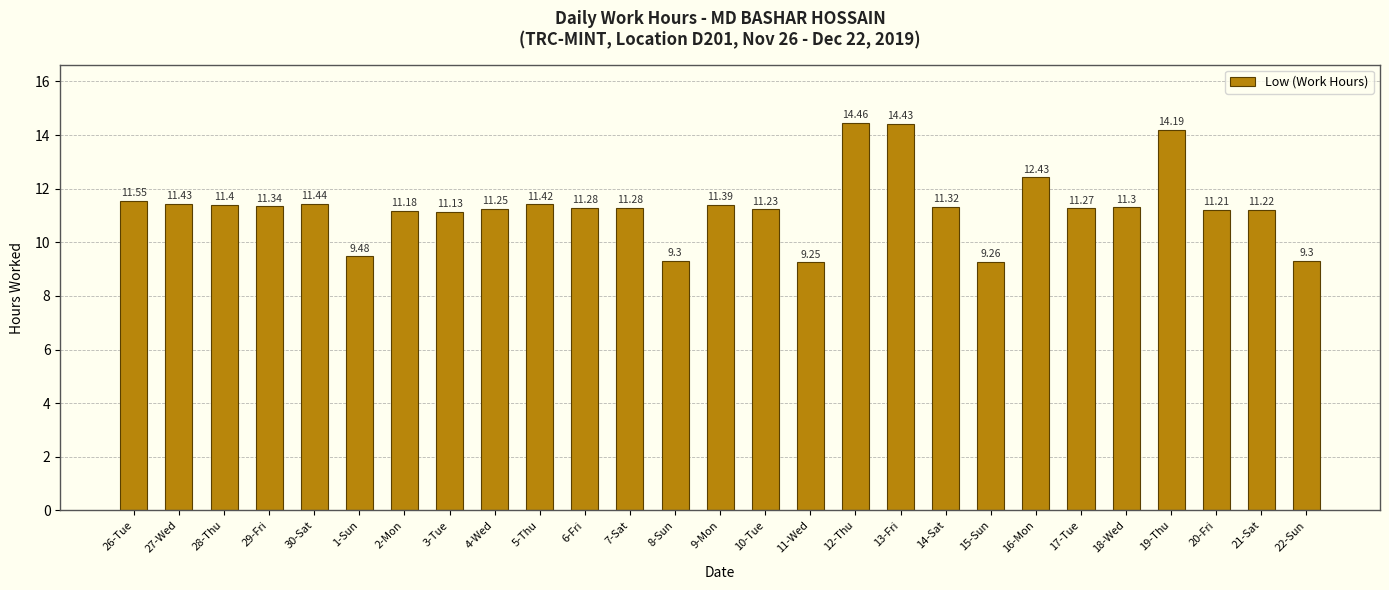

What is the label of the 26th bar from the left?

21-Sat